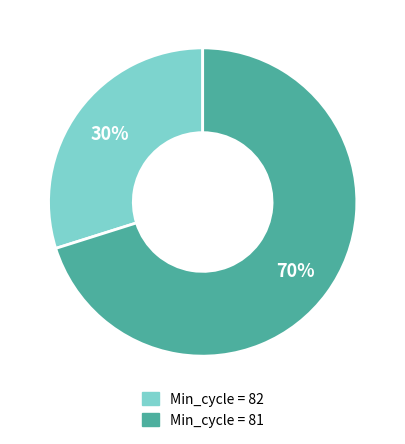

Combined, do Min_cycle = 81 and Min_cycle = 82 account for over 50%?

Yes